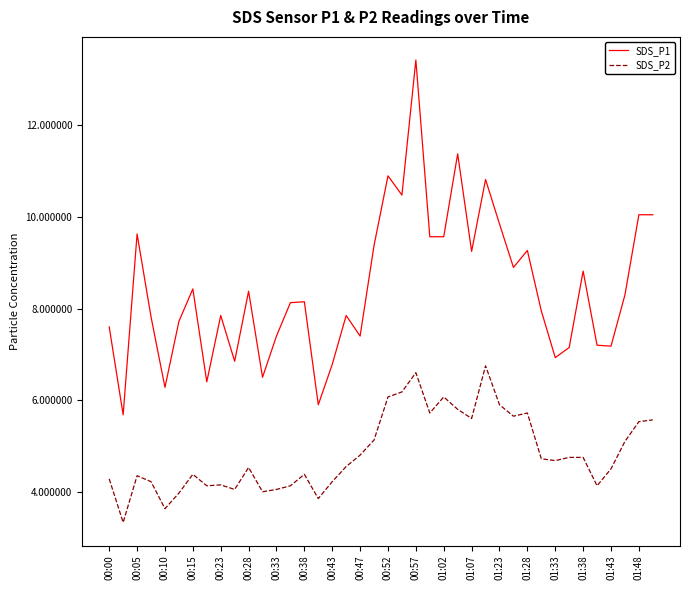

What is the maximum value for SDS_P2?

6.8